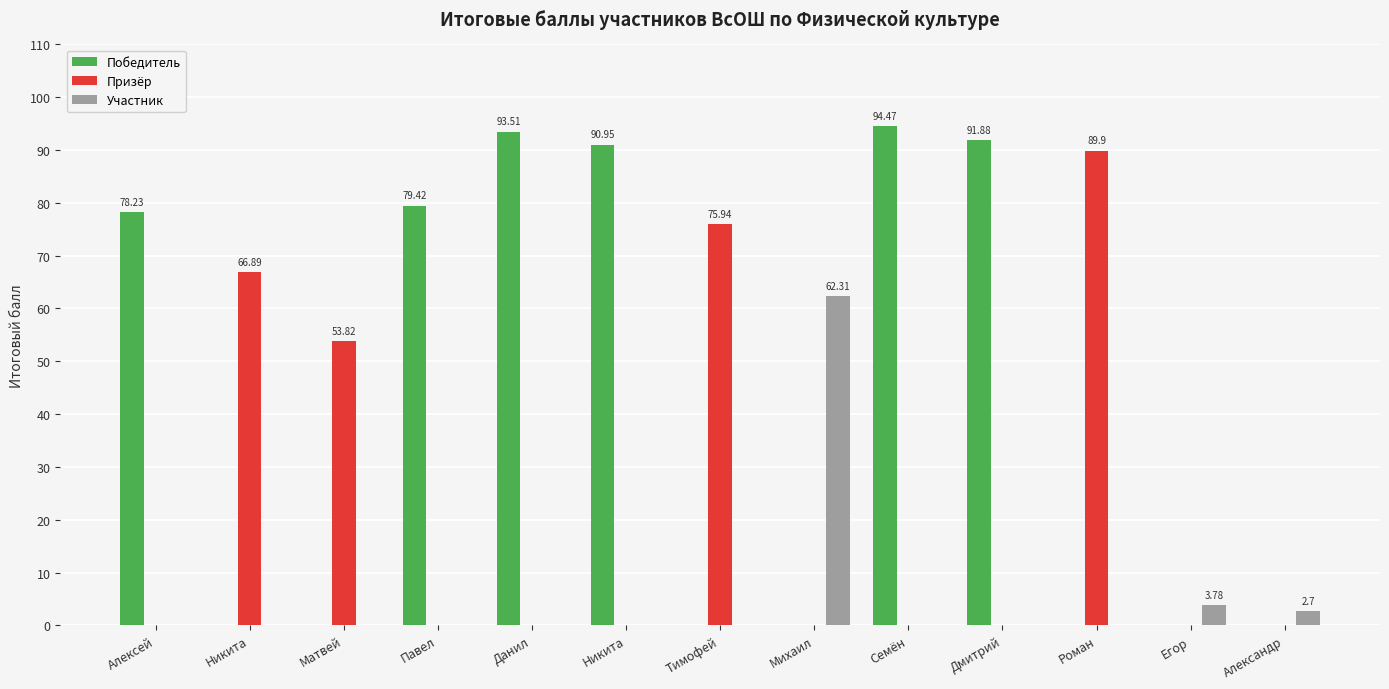

Reading left to right, extract all data points from this chart.

Победитель: Алексей=78.2	Никита=0.0	Матвей=0.0	Павел=79.4	Данил=93.5	Никита=91.0	Тимофей=0.0	Михаил=0.0	Семён=94.5	Дмитрий=91.9	Роман=0.0	Егор=0.0	Александр=0.0
Призёр: Алексей=0.0	Никита=66.9	Матвей=53.8	Павел=0.0	Данил=0.0	Никита=0.0	Тимофей=75.9	Михаил=0.0	Семён=0.0	Дмитрий=0.0	Роман=89.9	Егор=0.0	Александр=0.0
Участник: Алексей=0.0	Никита=0.0	Матвей=0.0	Павел=0.0	Данил=0.0	Никита=0.0	Тимофей=0.0	Михаил=62.3	Семён=0.0	Дмитрий=0.0	Роман=0.0	Егор=3.8	Александр=2.7